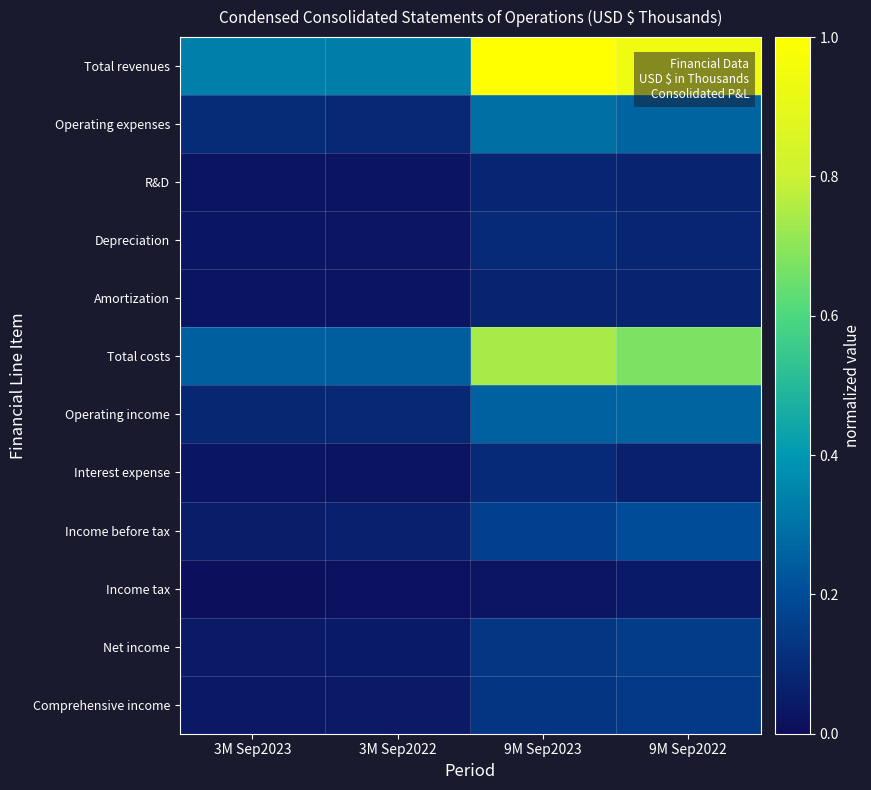

Reading left to right, list all the values displayed in this chart.

Total revenues: 3M Sep2023=0.3	3M Sep2022=0.3	9M Sep2023=1.0	9M Sep2022=0.9
Operating expenses: 3M Sep2023=0.1	3M Sep2022=0.1	9M Sep2023=0.3	9M Sep2022=0.3
R&D: 3M Sep2023=0.0	3M Sep2022=0.0	9M Sep2023=0.1	9M Sep2022=0.1
Depreciation: 3M Sep2023=0.0	3M Sep2022=0.0	9M Sep2023=0.1	9M Sep2022=0.1
Amortization: 3M Sep2023=0.0	3M Sep2022=0.0	9M Sep2023=0.1	9M Sep2022=0.1
Total costs: 3M Sep2023=0.3	3M Sep2022=0.2	9M Sep2023=0.7	9M Sep2022=0.7
Operating income: 3M Sep2023=0.1	3M Sep2022=0.1	9M Sep2023=0.3	9M Sep2022=0.3
Interest expense: 3M Sep2023=0.0	3M Sep2022=0.0	9M Sep2023=0.1	9M Sep2022=0.1
Income before tax: 3M Sep2023=0.1	3M Sep2022=0.1	9M Sep2023=0.2	9M Sep2022=0.2
Income tax: 3M Sep2023=0.0	3M Sep2022=0.0	9M Sep2023=0.0	9M Sep2022=0.0
Net income: 3M Sep2023=0.0	3M Sep2022=0.0	9M Sep2023=0.1	9M Sep2022=0.2
Comprehensive income: 3M Sep2023=0.0	3M Sep2022=0.0	9M Sep2023=0.1	9M Sep2022=0.1